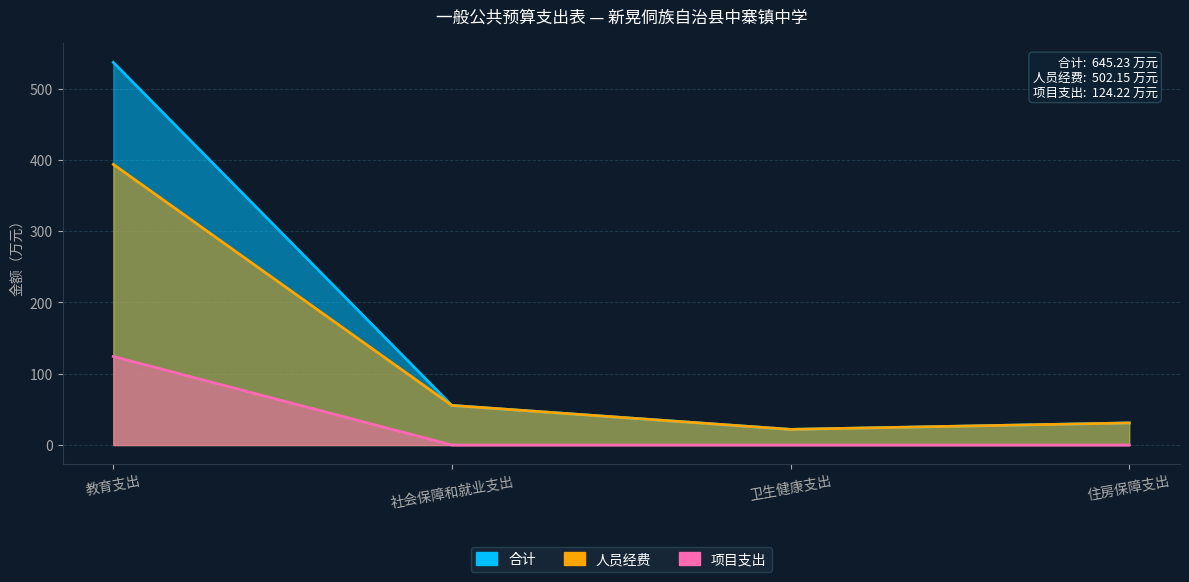

Reading left to right, transcribe all the data shown in this chart.

合计: 536.8	55.5	21.9	31.0
人员经费: 393.7	55.5	21.9	31.0
项目支出: 124.2	0.0	0.0	0.0